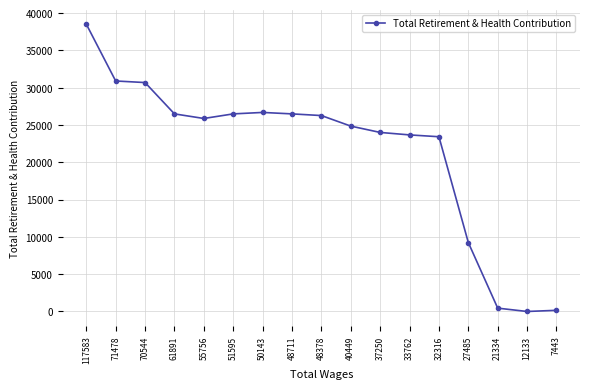

What is the sum of all values?

364170